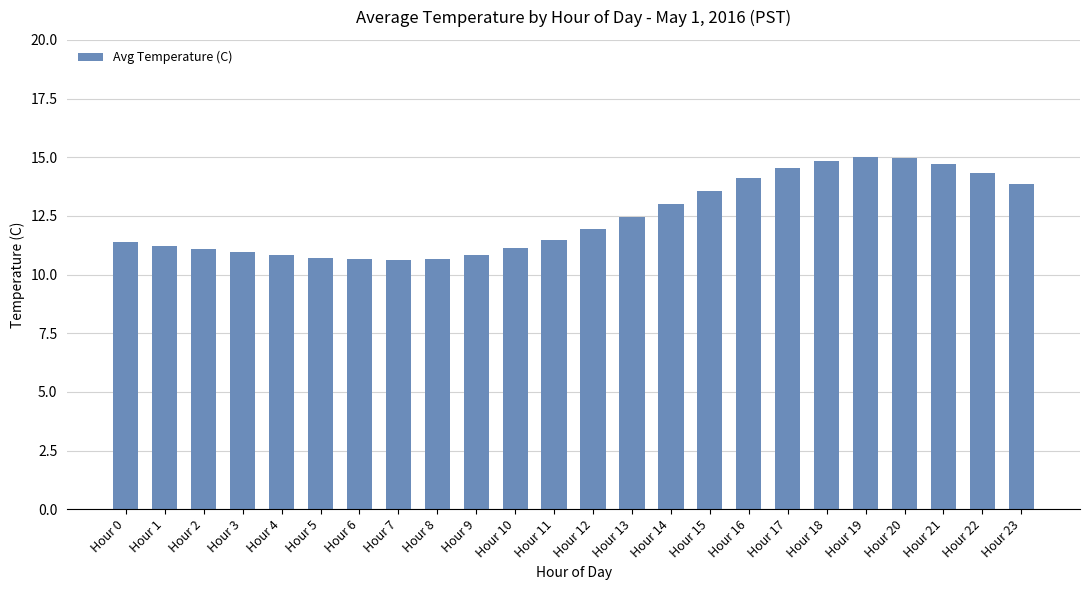

What is the change in value from Hour 15 to Hour 19?

+1.4